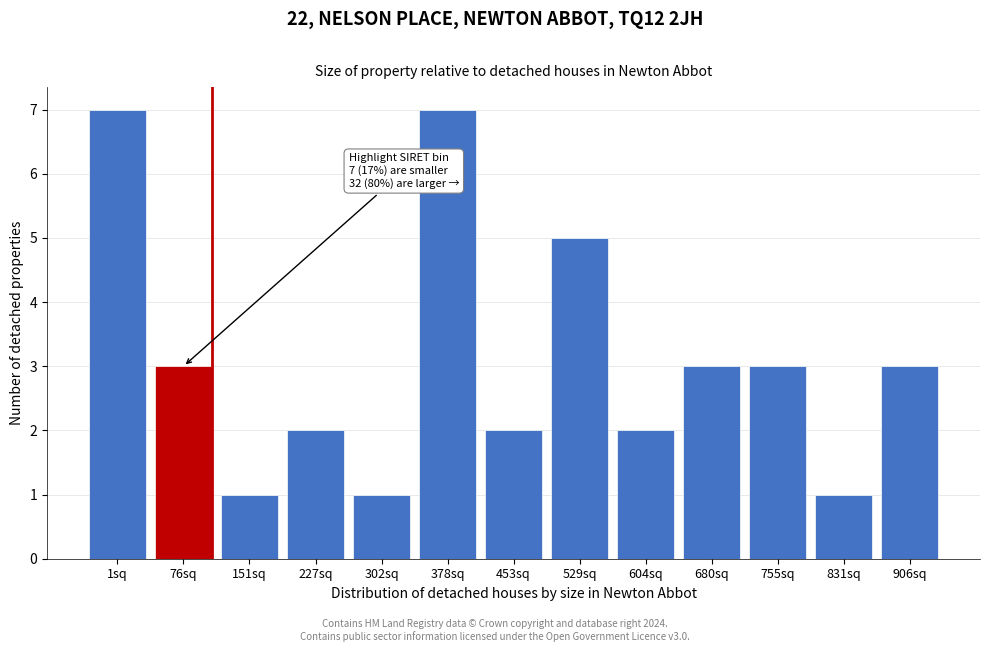

Reading right to left, transcribe all the data shown in this chart.

906sq=3	831sq=1	755sq=3	680sq=3	604sq=2	529sq=5	453sq=2	378sq=7	302sq=1	227sq=2	151sq=1	76sq=3	1sq=7